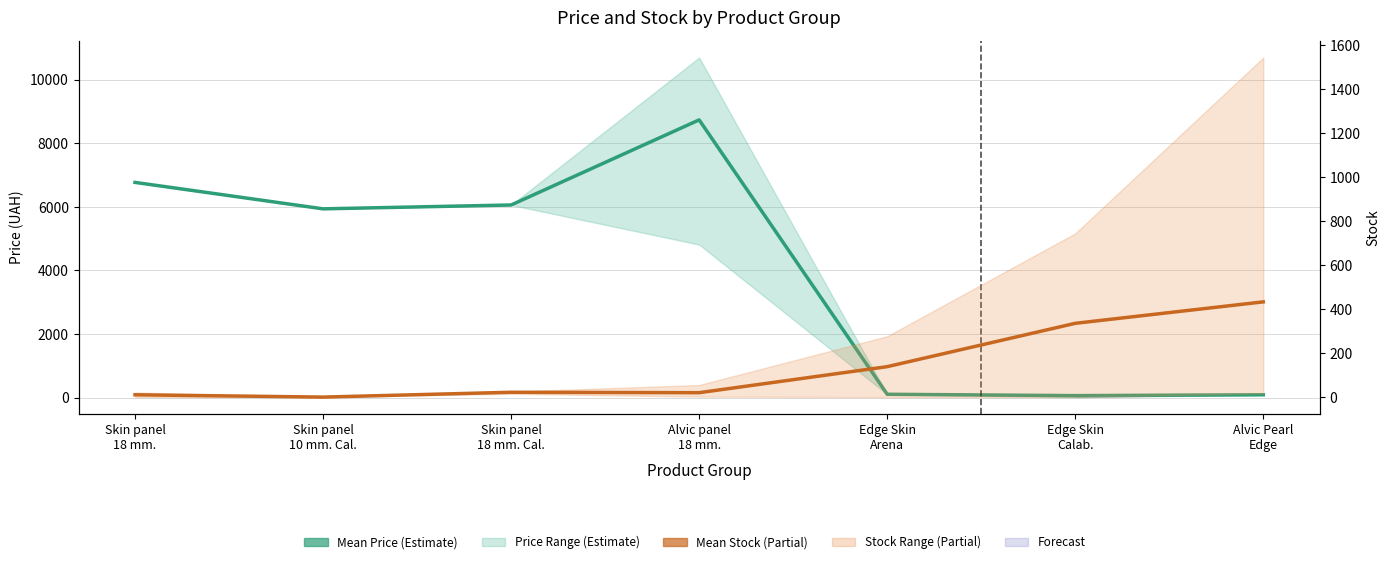

What is the average value of the Mean Stock series?

137.1